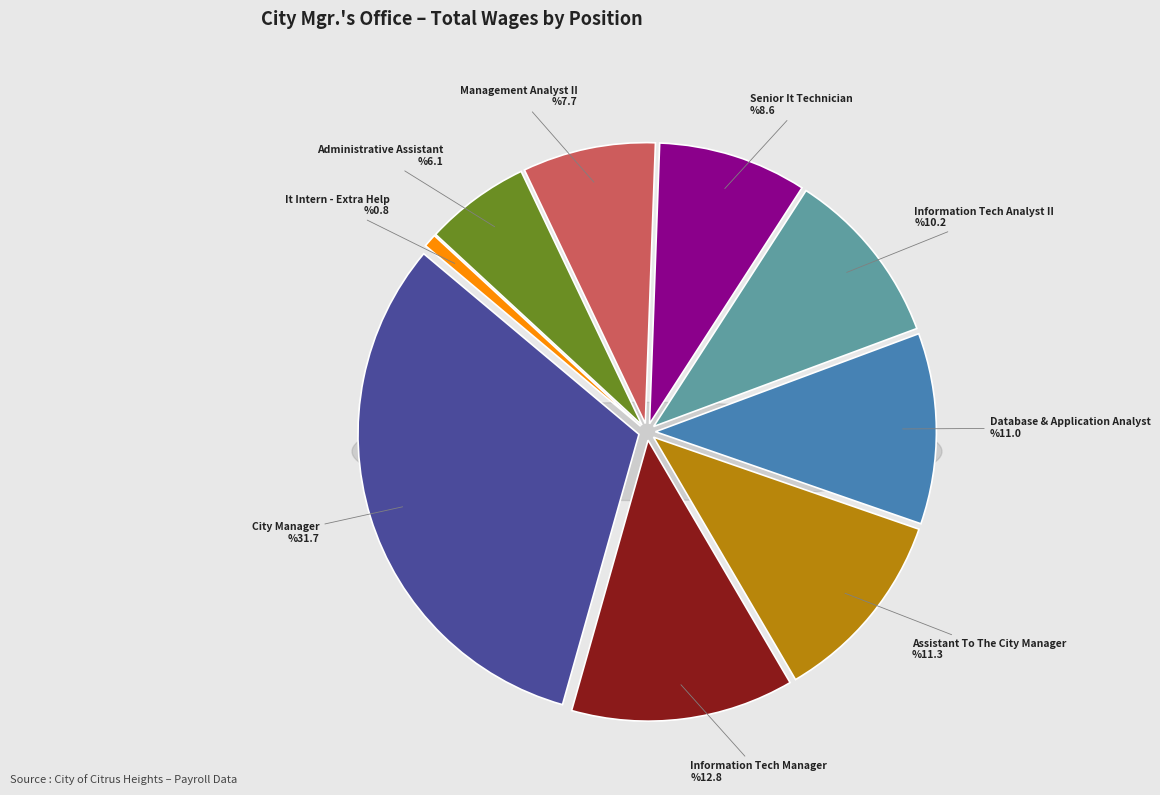

To the nearest percent, what is the average slice percentage?

11%